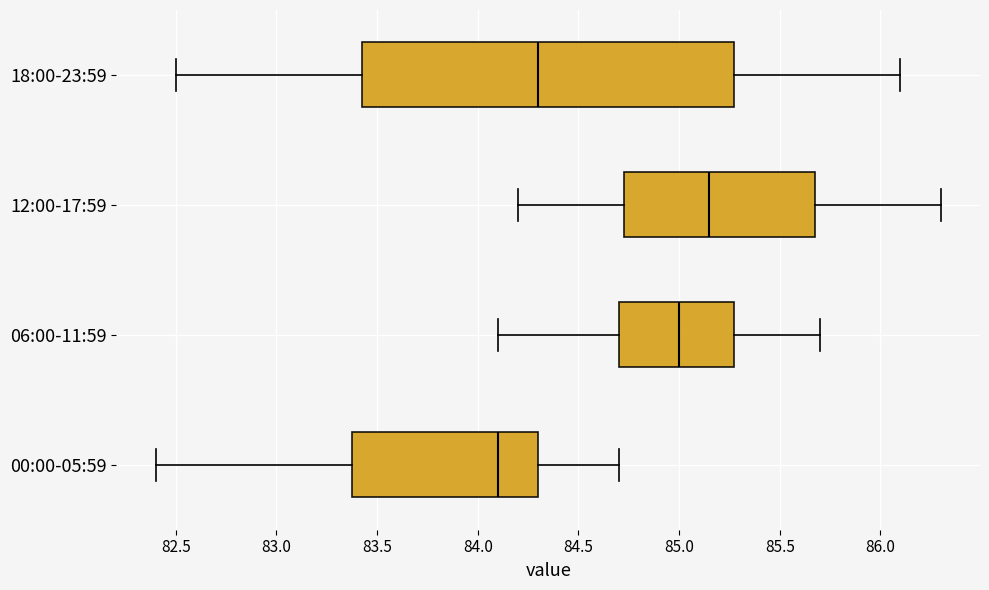

Reading bottom to top, transcribe this box plot: for each box, give where its median line is, the range the box spans, and where its two whiskers end, as read against the x-axis. The values are not printed on the chart, so give them approximately, as read against the axis.

00:00-05:59: median 84.10, box 83.40 to 84.30, whiskers 82.40 to 84.70
06:00-11:59: median 85.00, box 84.70 to 85.30, whiskers 84.10 to 85.70
12:00-17:59: median 85.15, box 84.75 to 85.70, whiskers 84.20 to 86.30
18:00-23:59: median 84.30, box 83.45 to 85.30, whiskers 82.50 to 86.10